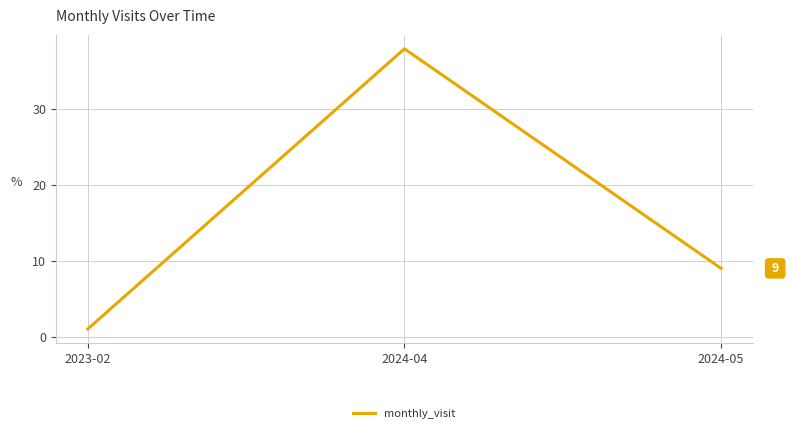

How many lines are shown in the chart?

1